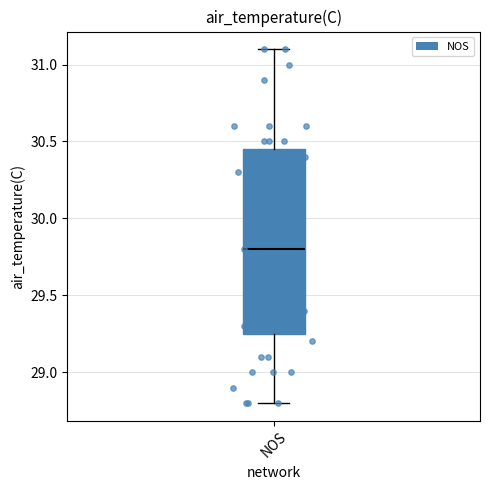

Where does the median line of the box for NOS sit on the y-axis? The values are not printed on the chart, so give them approximately, as read against the axis.

29.80